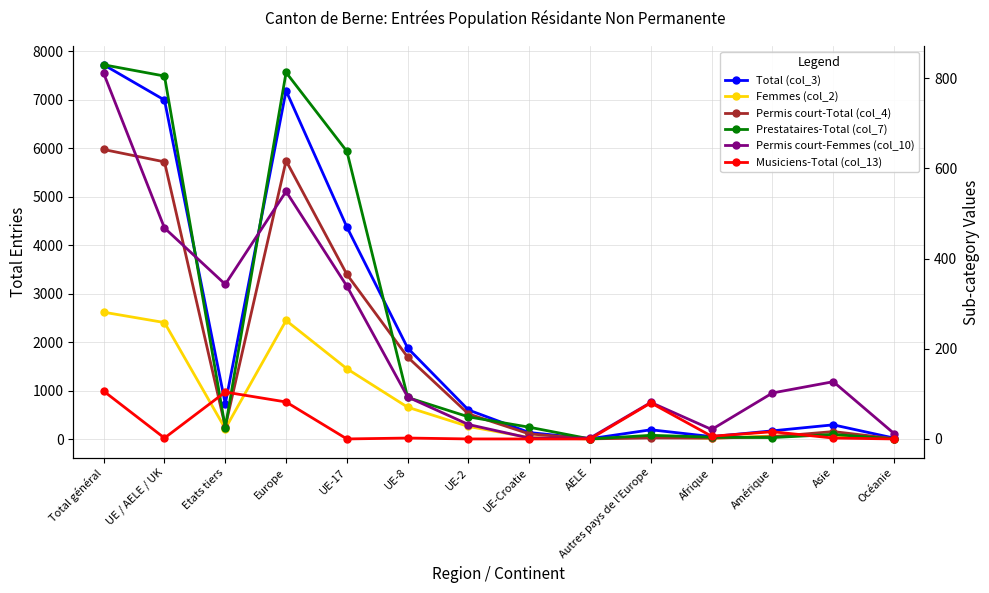

Does the chart display data point markers on the line(s)?

Yes